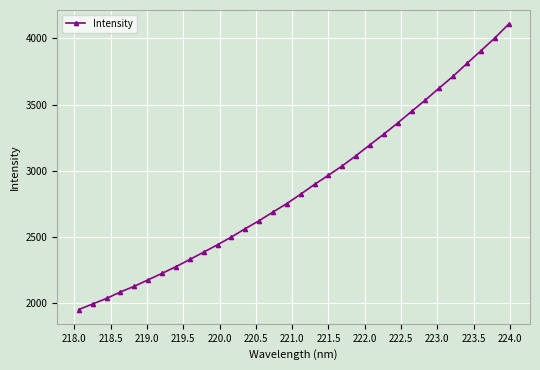

What is the minimum value shown in the chart?

1951.3